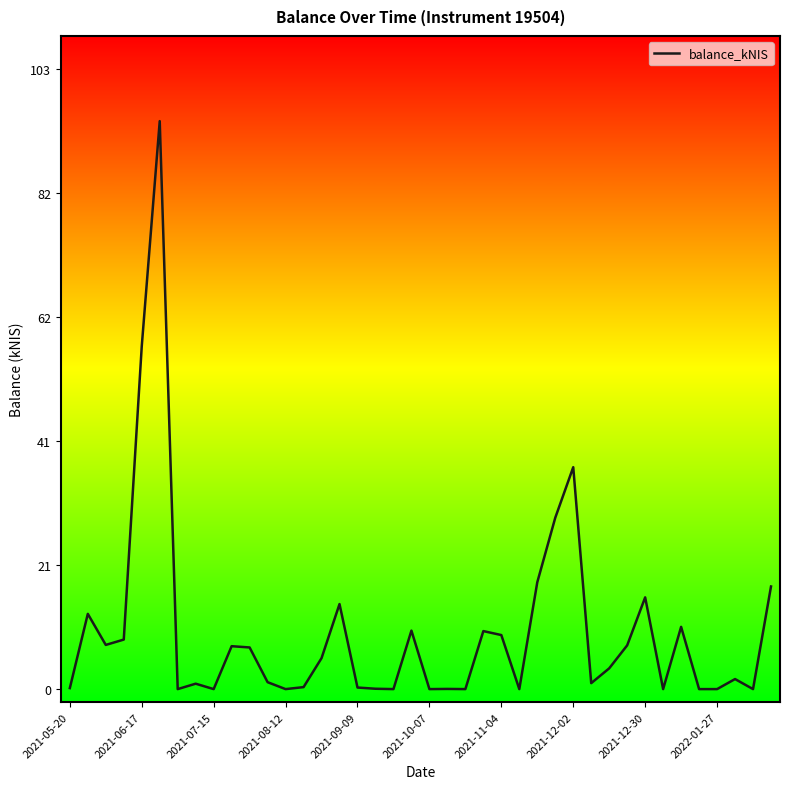

What is the maximum value shown in the chart?

94.4